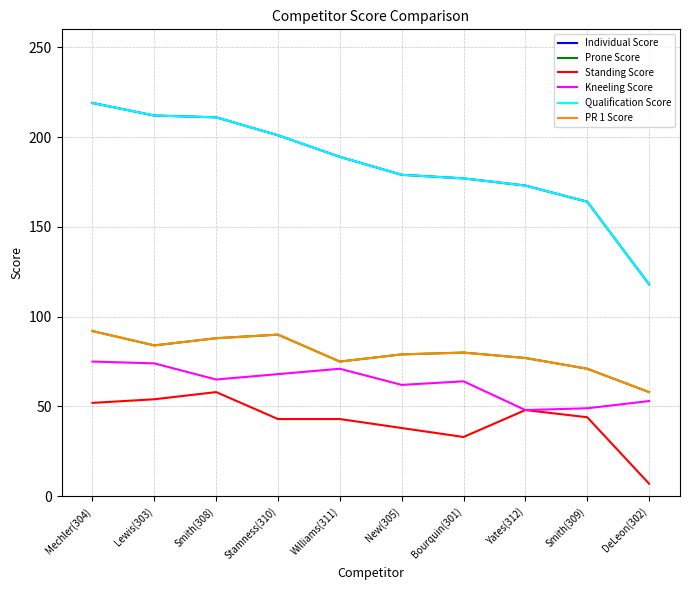

Between Lewis(303) and DeLeon(302), which is larger?

Lewis(303)